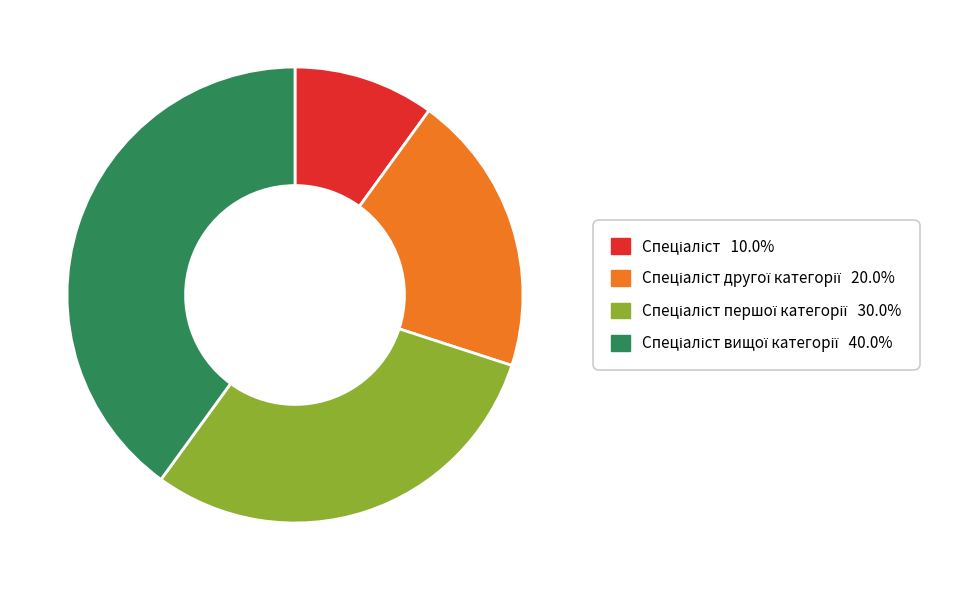

How many segments does this pie chart have?

4